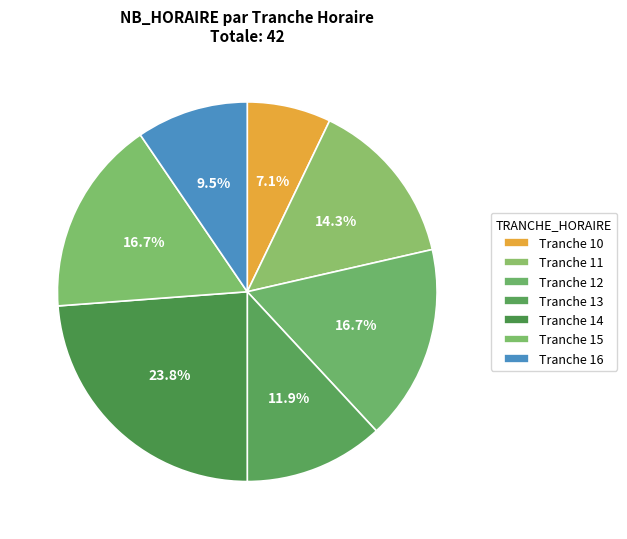

How many segments does this pie chart have?

7